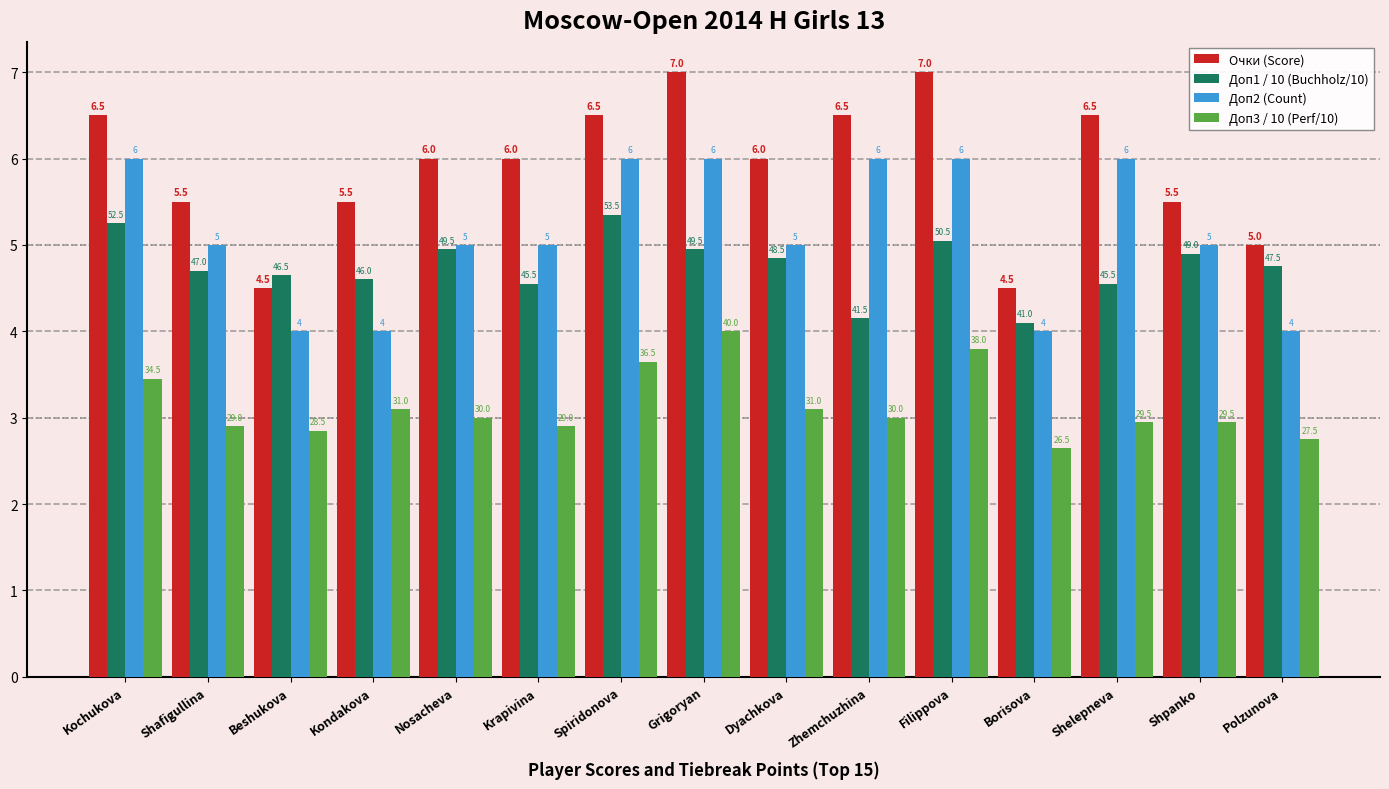

What value does the Доп2 (Count) series have at Nosacheva?

5.0